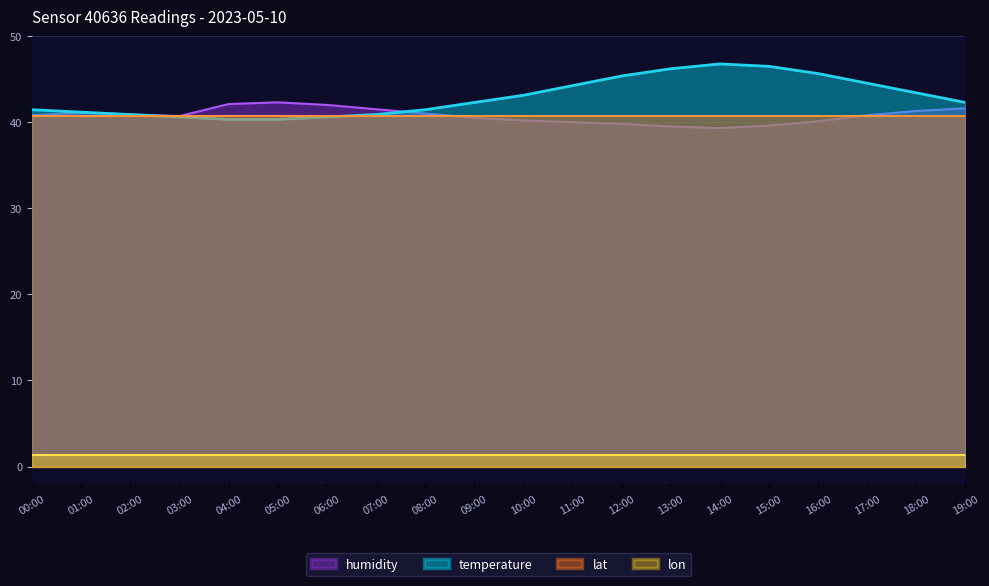

Rank the categories by humidity value from lowest to highest.

14:00, 13:00, 15:00, 12:00, 11:00, 16:00, 10:00, 09:00, 03:00, 00:00, 17:00, 02:00, 08:00, 01:00, 18:00, 07:00, 19:00, 06:00, 04:00, 05:00